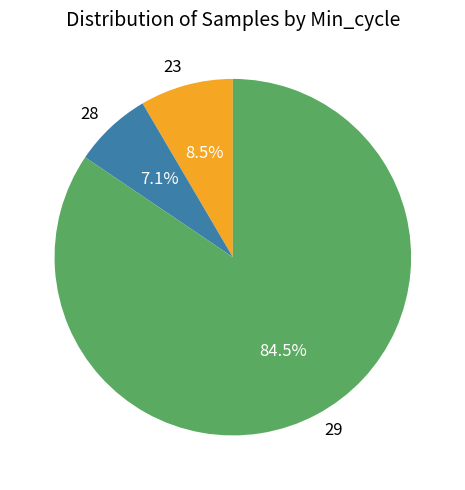

How many segments does this pie chart have?

3